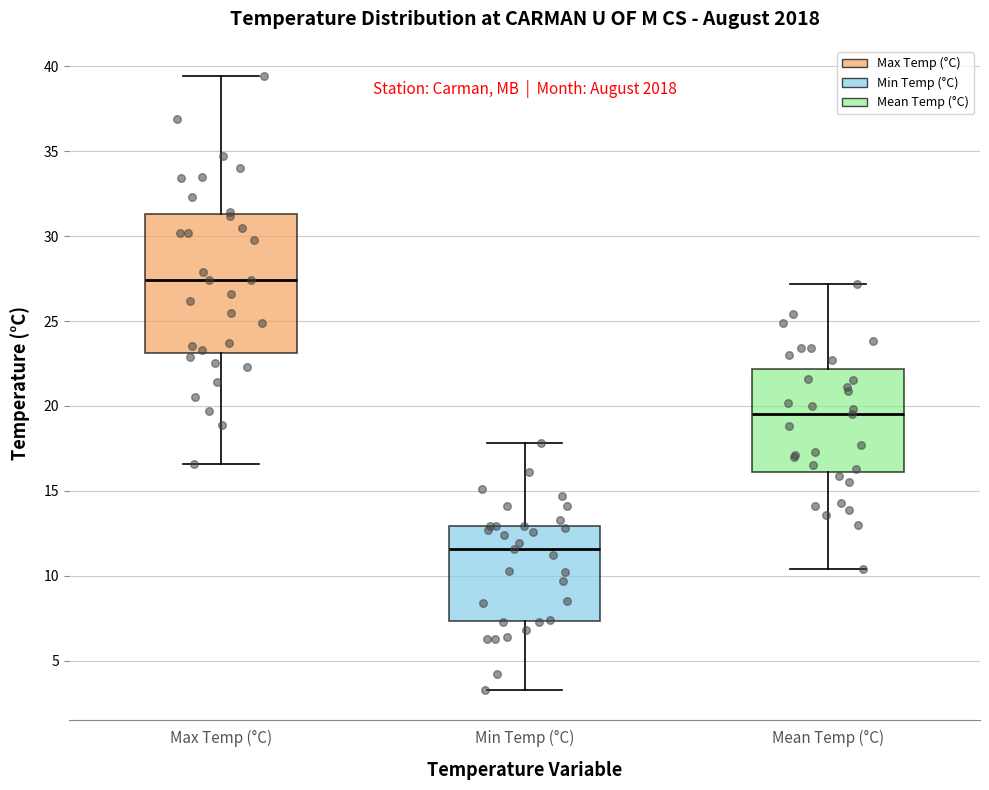

Which box has the highest median line?

Max Temp (°C)